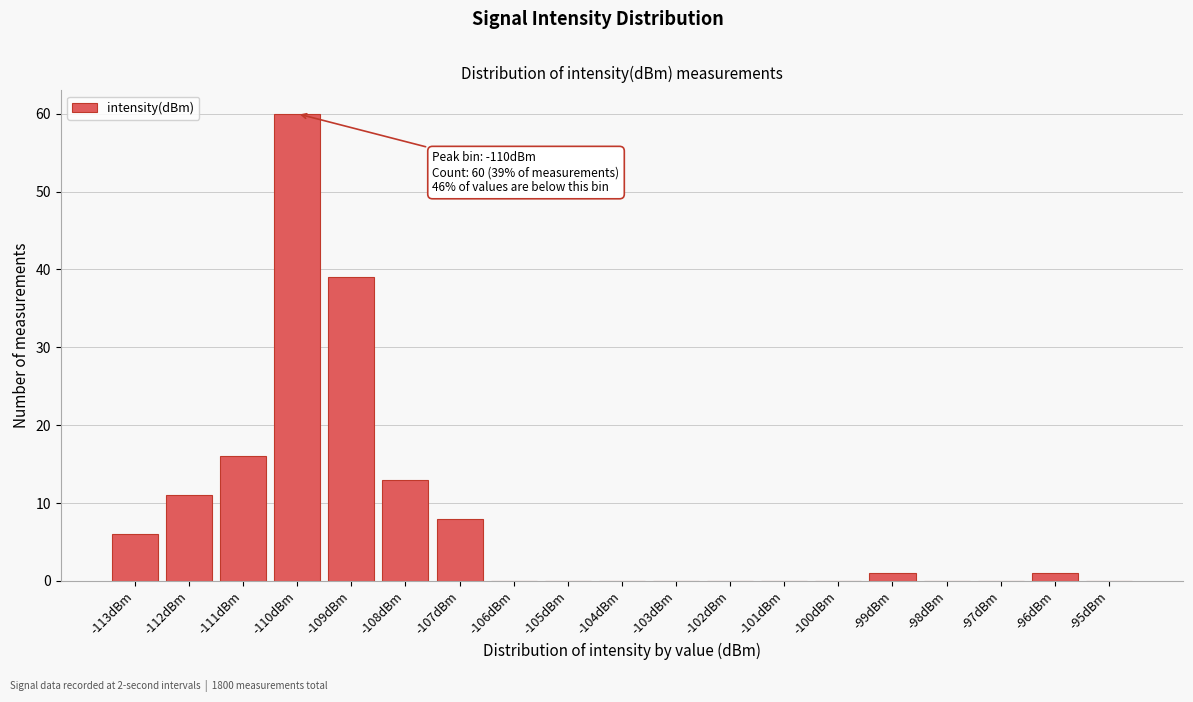

Reading left to right, what are all the values shown in this chart?

-113dBm=6	-112dBm=11	-111dBm=16	-110dBm=60	-109dBm=39	-108dBm=13	-107dBm=8	-106dBm=0	-105dBm=0	-104dBm=0	-103dBm=0	-102dBm=0	-101dBm=0	-100dBm=0	-99dBm=1	-98dBm=0	-97dBm=0	-96dBm=1	-95dBm=0